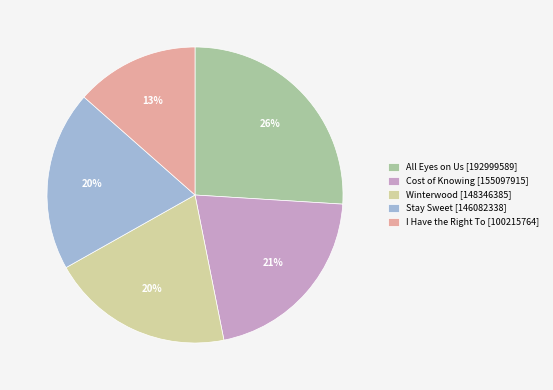

Count the number of slices in the pie.

5